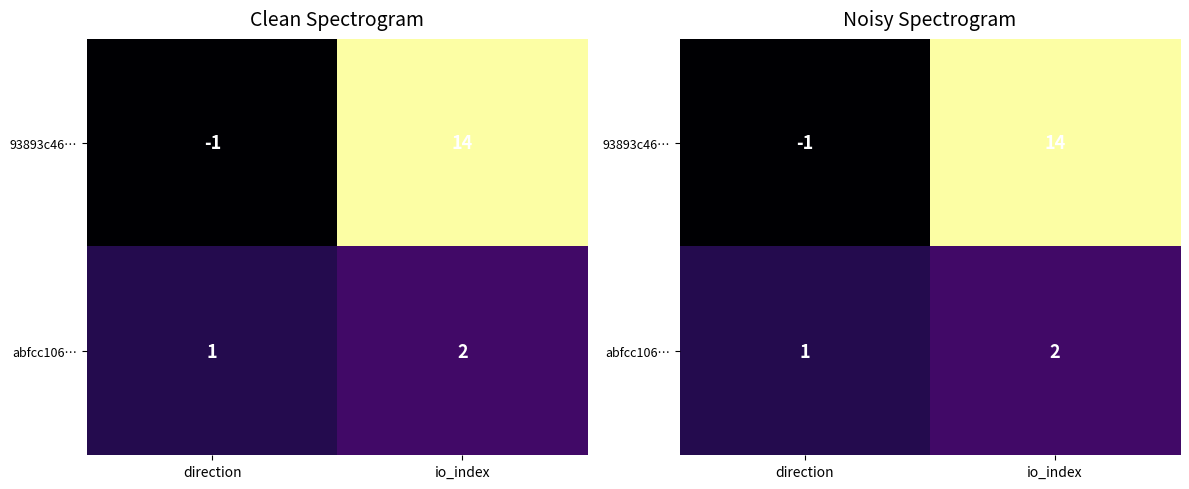

Which series has the largest range (max minus min)?

93893c46…